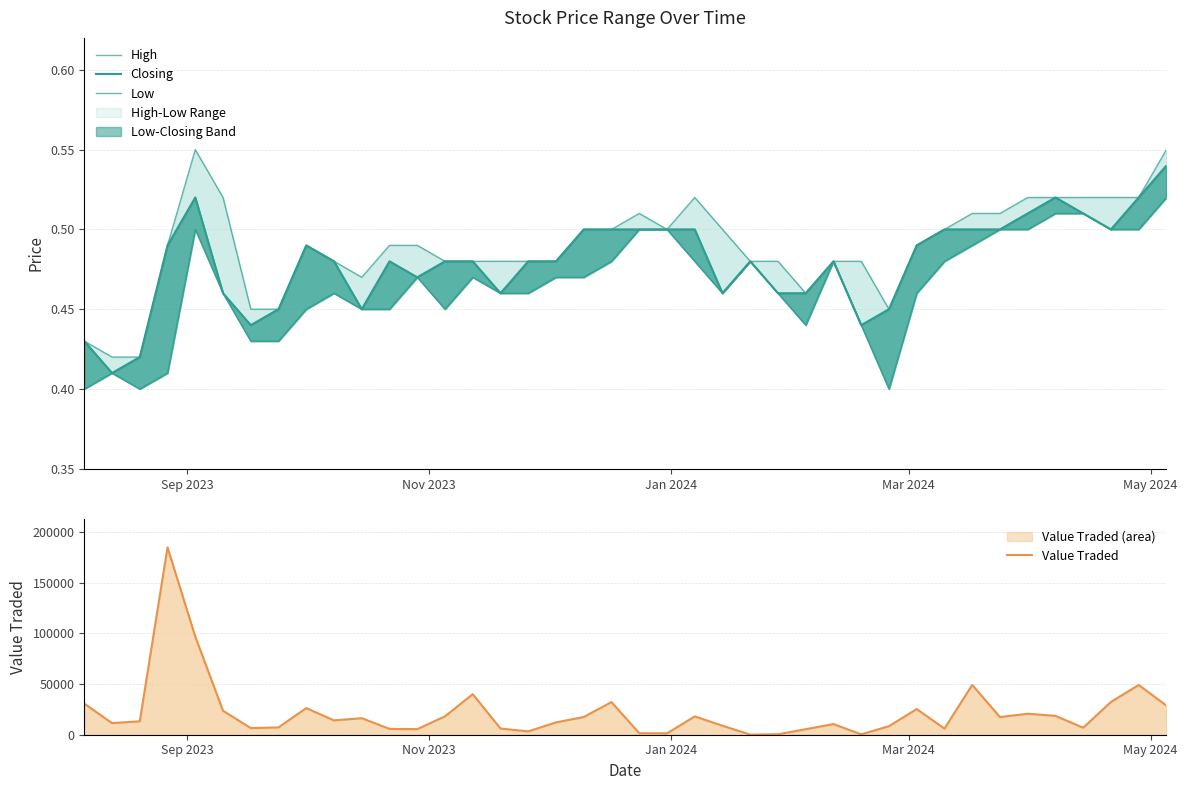

Reading right to left, list all the values displayed in this chart.

High: 0.6	0.5	0.5	0.5	0.5	0.5	0.5	0.5	0.5	0.5	0.5	0.5	0.5	0.5	0.5	0.5	0.5	0.5	0.5	0.5	0.5	0.5	0.5	0.5	0.5	0.5	0.5	0.5	0.5	0.5	0.5	0.5	0.5	0.5	0.5	0.6	0.5	0.4	0.4	0.4
Closing: 0.5	0.5	0.5	0.5	0.5	0.5	0.5	0.5	0.5	0.5	0.5	0.4	0.5	0.5	0.5	0.5	0.5	0.5	0.5	0.5	0.5	0.5	0.5	0.5	0.5	0.5	0.5	0.5	0.5	0.5	0.5	0.5	0.5	0.4	0.5	0.5	0.5	0.4	0.4	0.4
Low: 0.5	0.5	0.5	0.5	0.5	0.5	0.5	0.5	0.5	0.5	0.4	0.4	0.5	0.4	0.5	0.5	0.5	0.5	0.5	0.5	0.5	0.5	0.5	0.5	0.5	0.5	0.5	0.5	0.5	0.5	0.5	0.5	0.4	0.4	0.5	0.5	0.4	0.4	0.4	0.4
Value Traded: 28766.0	49092.0	32354.0	6928.0	18618.0	20709.0	17429.0	49179.0	6027.0	25360.0	8436.0	340.0	10512.0	5455.0	471.0	96.0	8889.0	18052.0	1342.0	1507.0	32172.0	17501.0	12162.0	3293.0	6120.0	39994.0	18158.0	5488.0	5774.0	16296.0	14126.0	26273.0	7221.0	6561.0	23648.0	96862.0	184885.0	13230.0	11446.0	30745.0